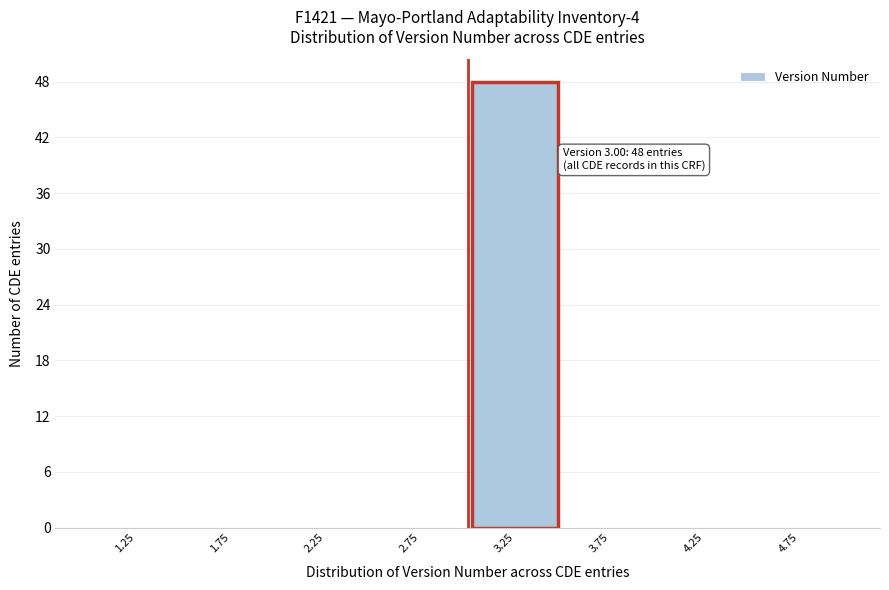

Over which range of the x-axis is the bar tallest?

3.0 to 3.5